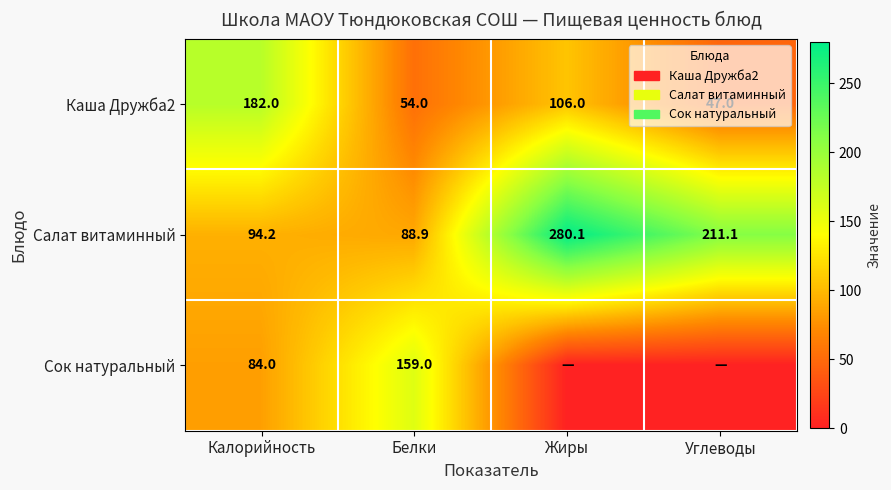

Which category has the highest value across all series?

Жиры